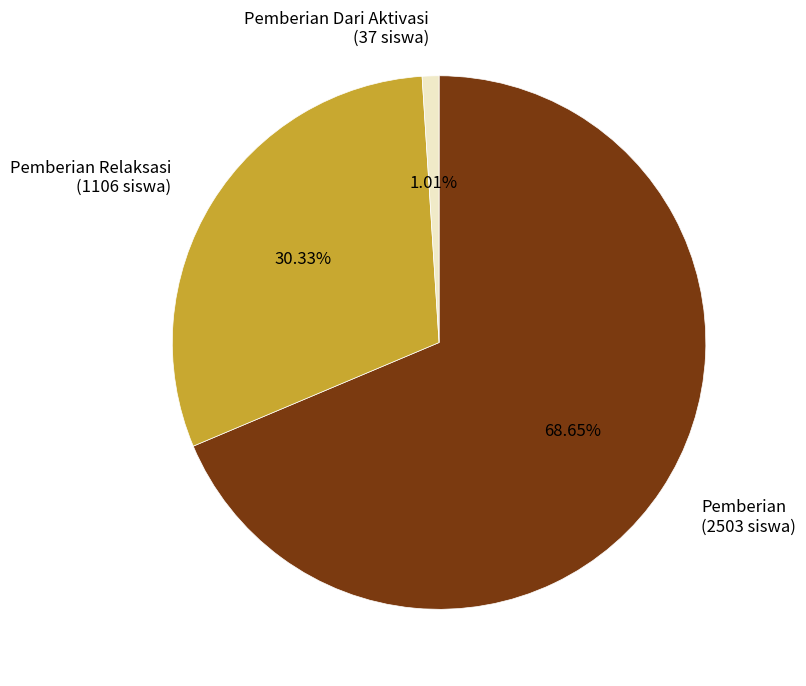

Rank the categories by value from lowest to highest.

Pemberian Dari Aktivasi (37 siswa), Pemberian Relaksasi (1106 siswa), Pemberian (2503 siswa)